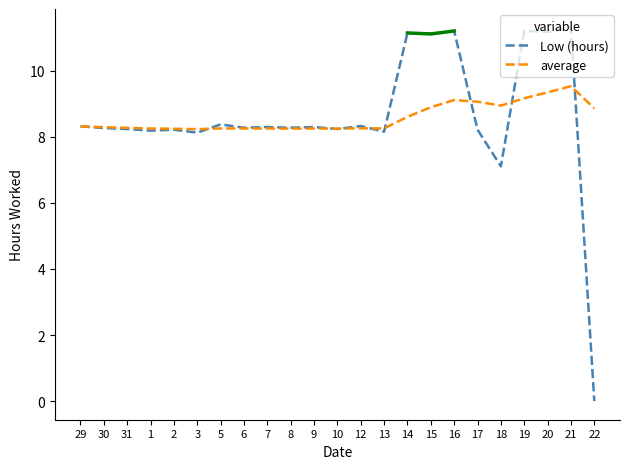

Between 7 and 5, which is larger?

5